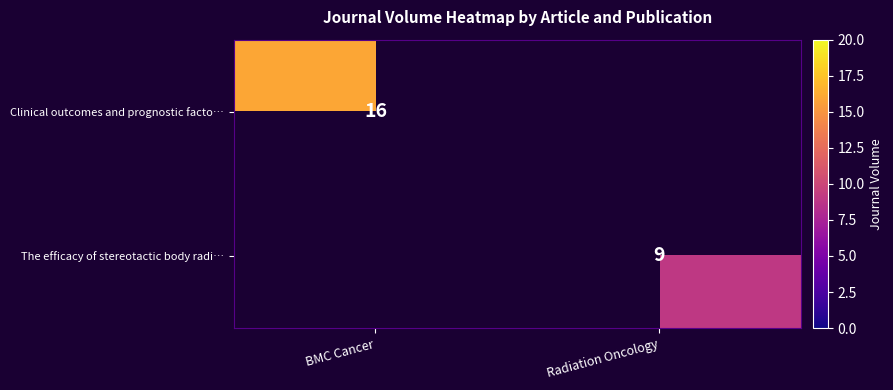

The value of The efficacy of stereotactic body radi… at Radiation Oncology is 9. True or false?

True